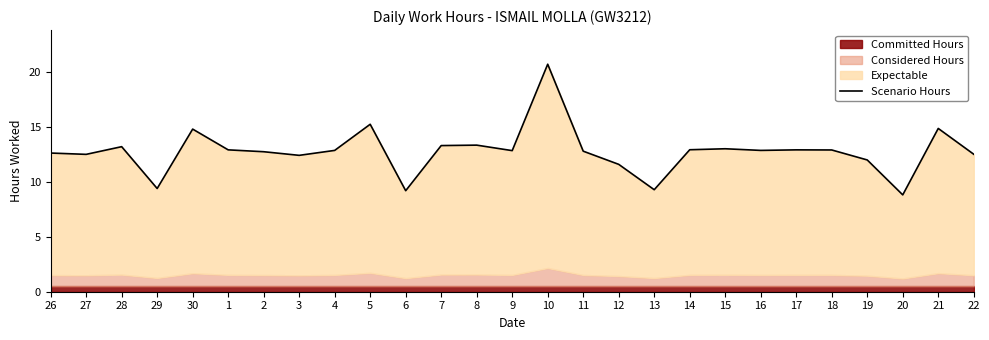

List the labels in order of value, smallest first.

20, 6, 13, 29, 12, 19, 3, 27, 22, 26, 2, 11, 9, 4, 16, 18, 1, 17, 14, 15, 28, 7, 8, 30, 21, 5, 10